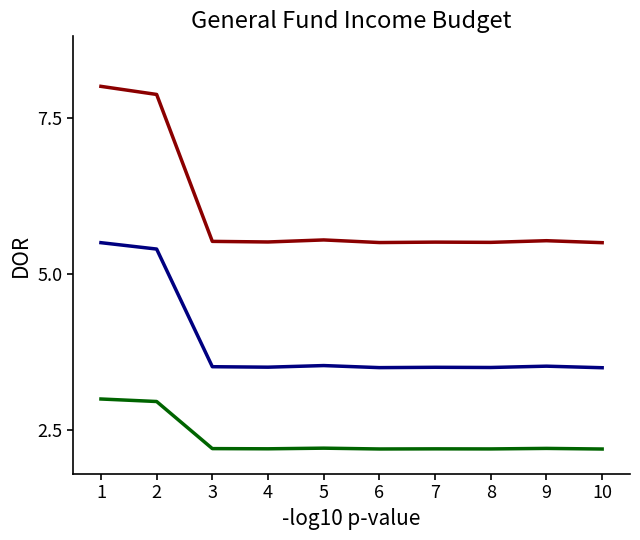

What is the difference between the highest and lowest values at 8?

3.3